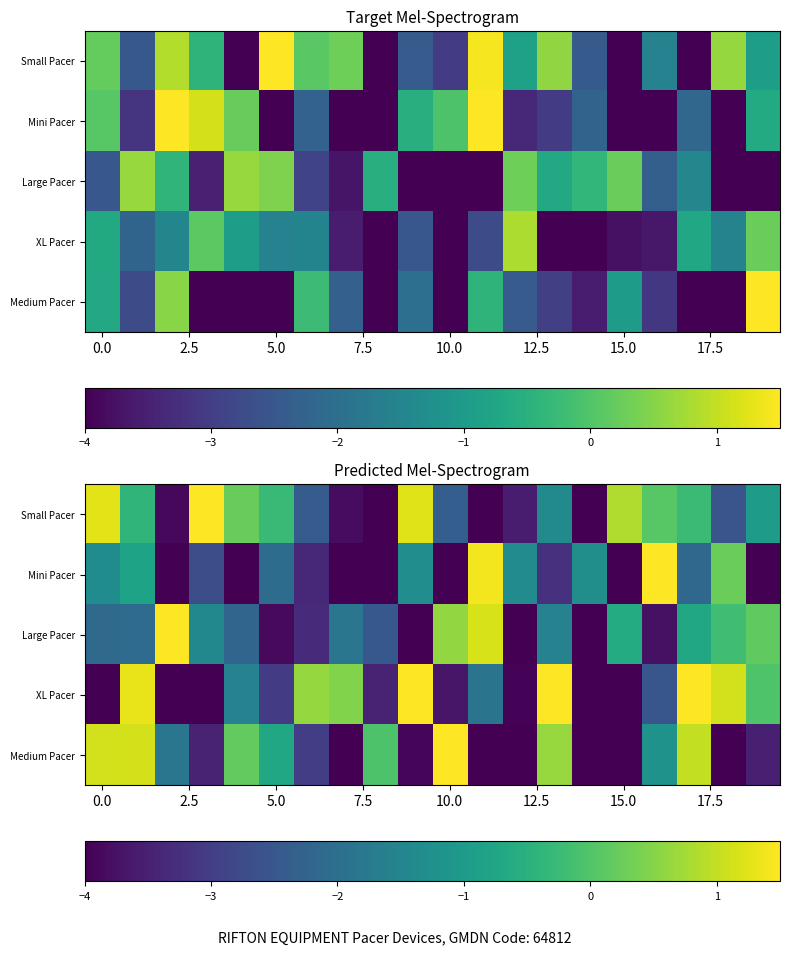

Which series has the largest range (max minus min)?

XL Pacer